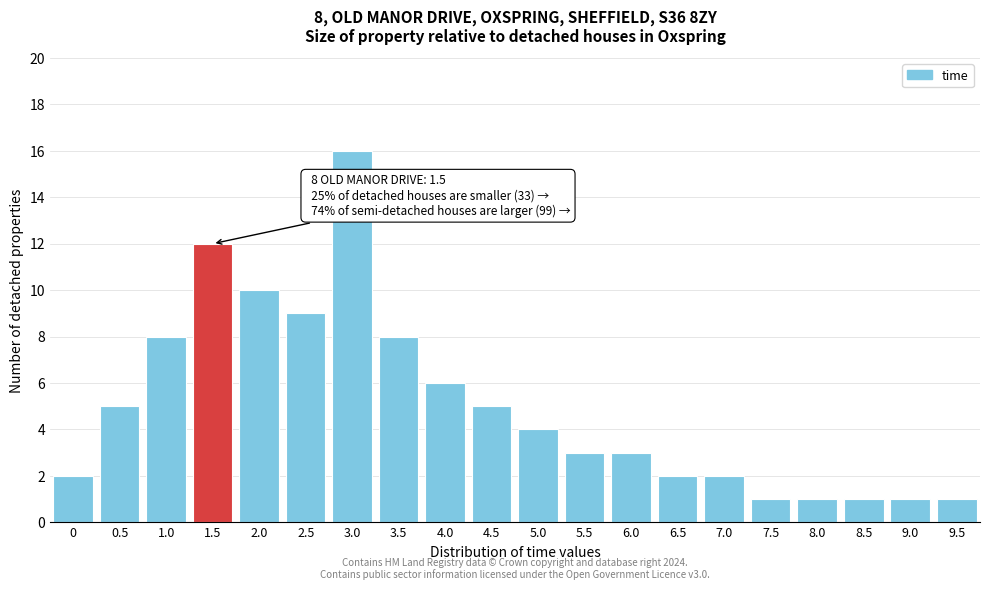

Reading right to left, list all the values displayed in this chart.

9.5=1	9.0=1	8.5=1	8.0=1	7.5=1	7.0=2	6.5=2	6.0=3	5.5=3	5.0=4	4.5=5	4.0=6	3.5=8	3.0=16	2.5=9	2.0=10	1.5=12	1.0=8	0.5=5	0=2